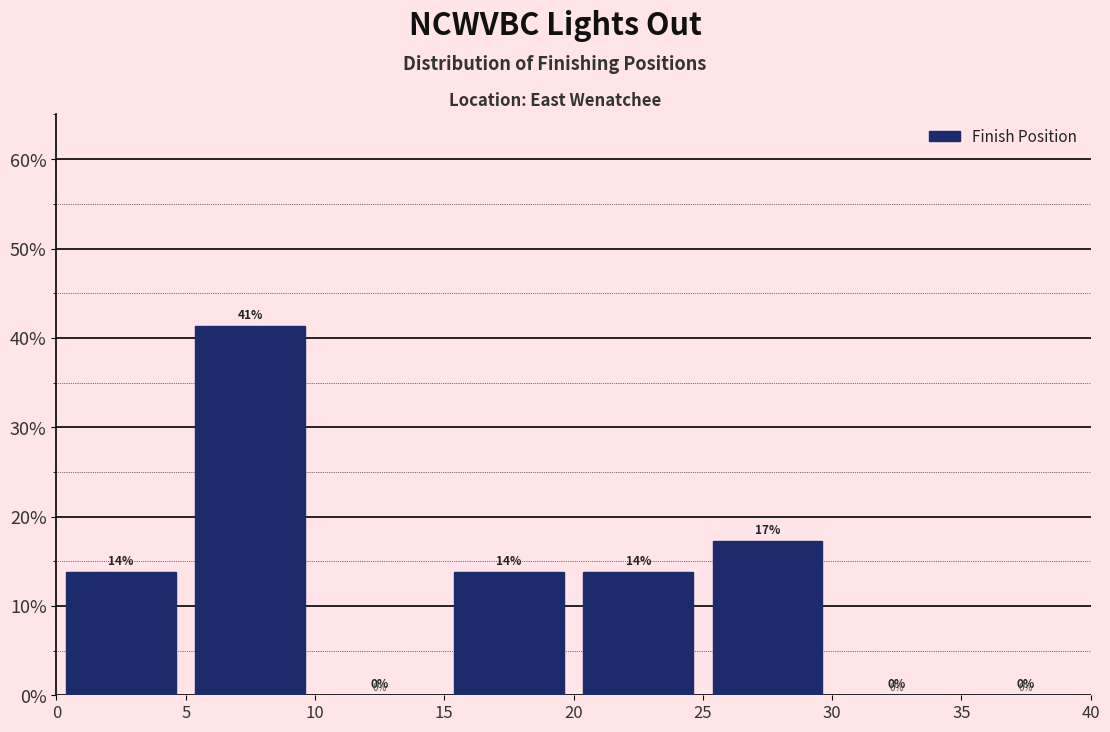

Over which range of the x-axis is the bar tallest?

5 to 10